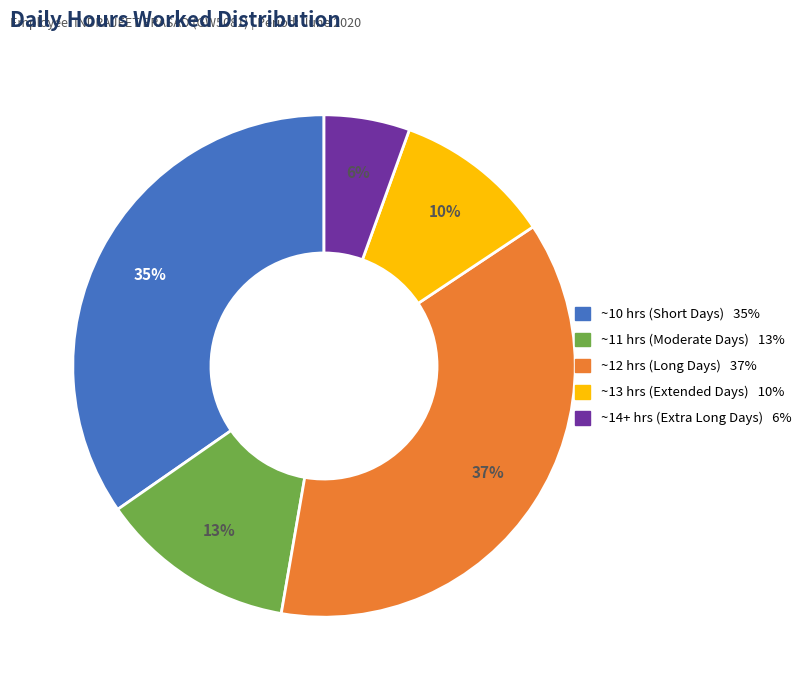

Does any single category account for the majority?

No